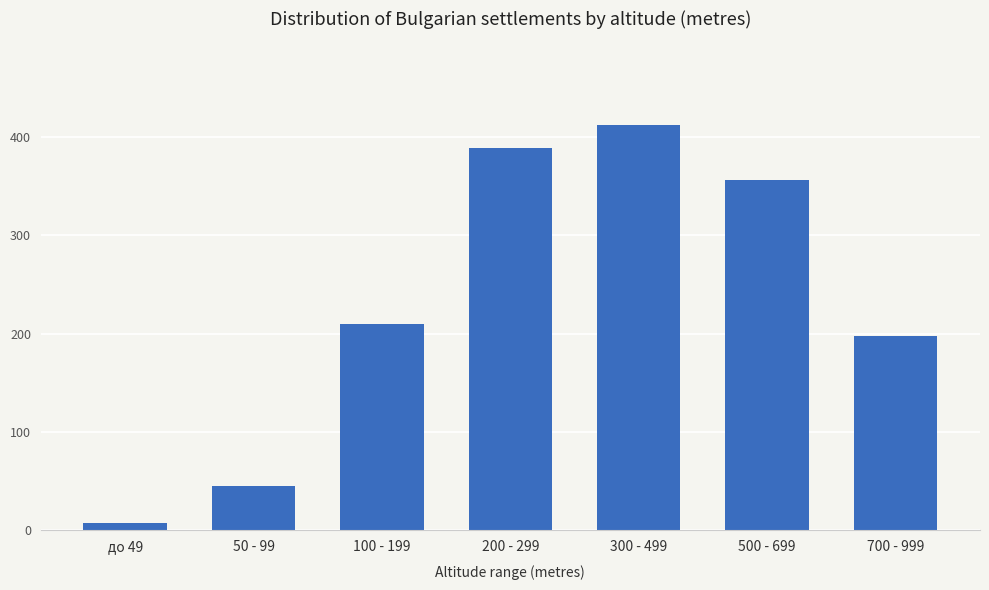

Rank the categories by value from lowest to highest.

до 49, 50 - 99, 700 - 999, 100 - 199, 500 - 699, 200 - 299, 300 - 499